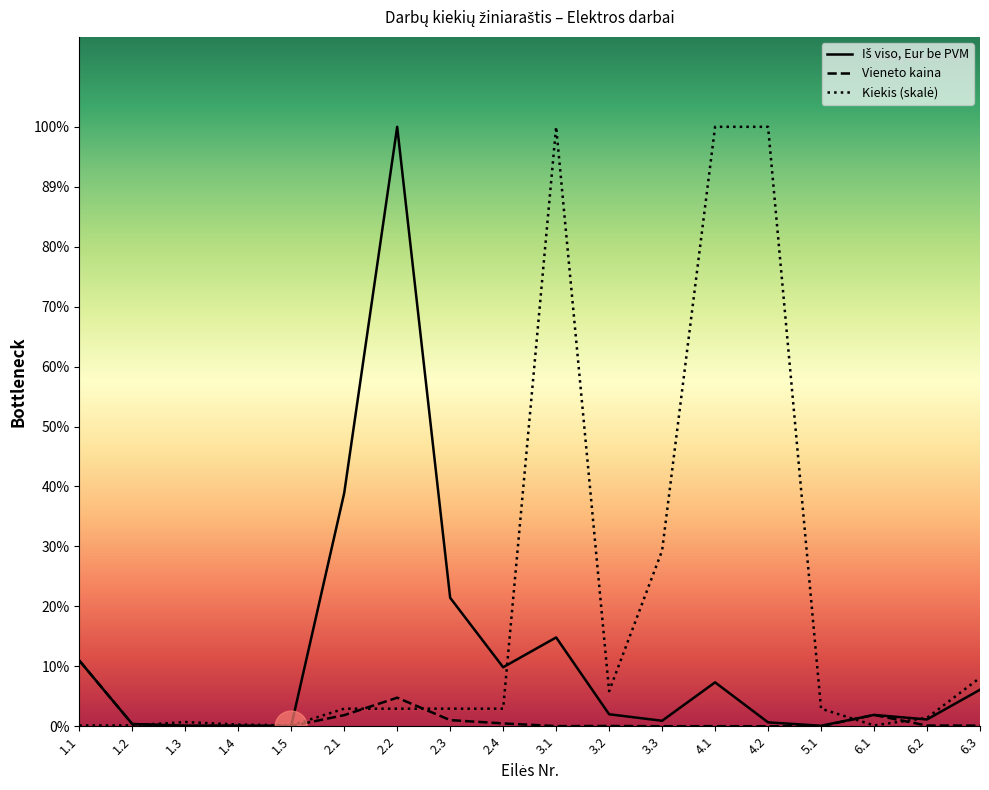

What position from the left is 1.1?

1